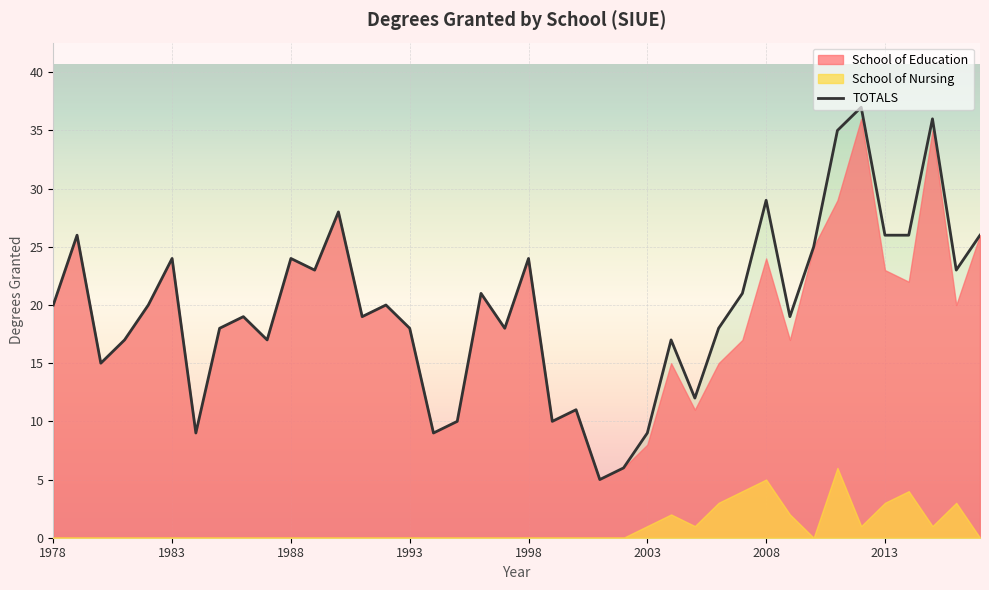

What is the difference between the maximum and minimum values?

32